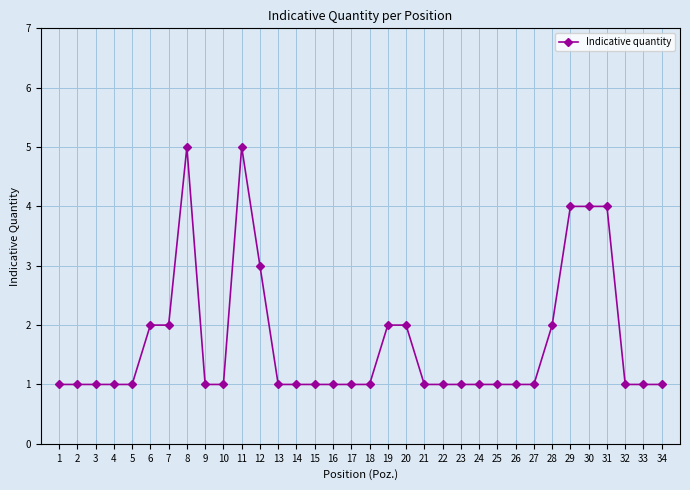

What is the value of the 26th point from the left?

1